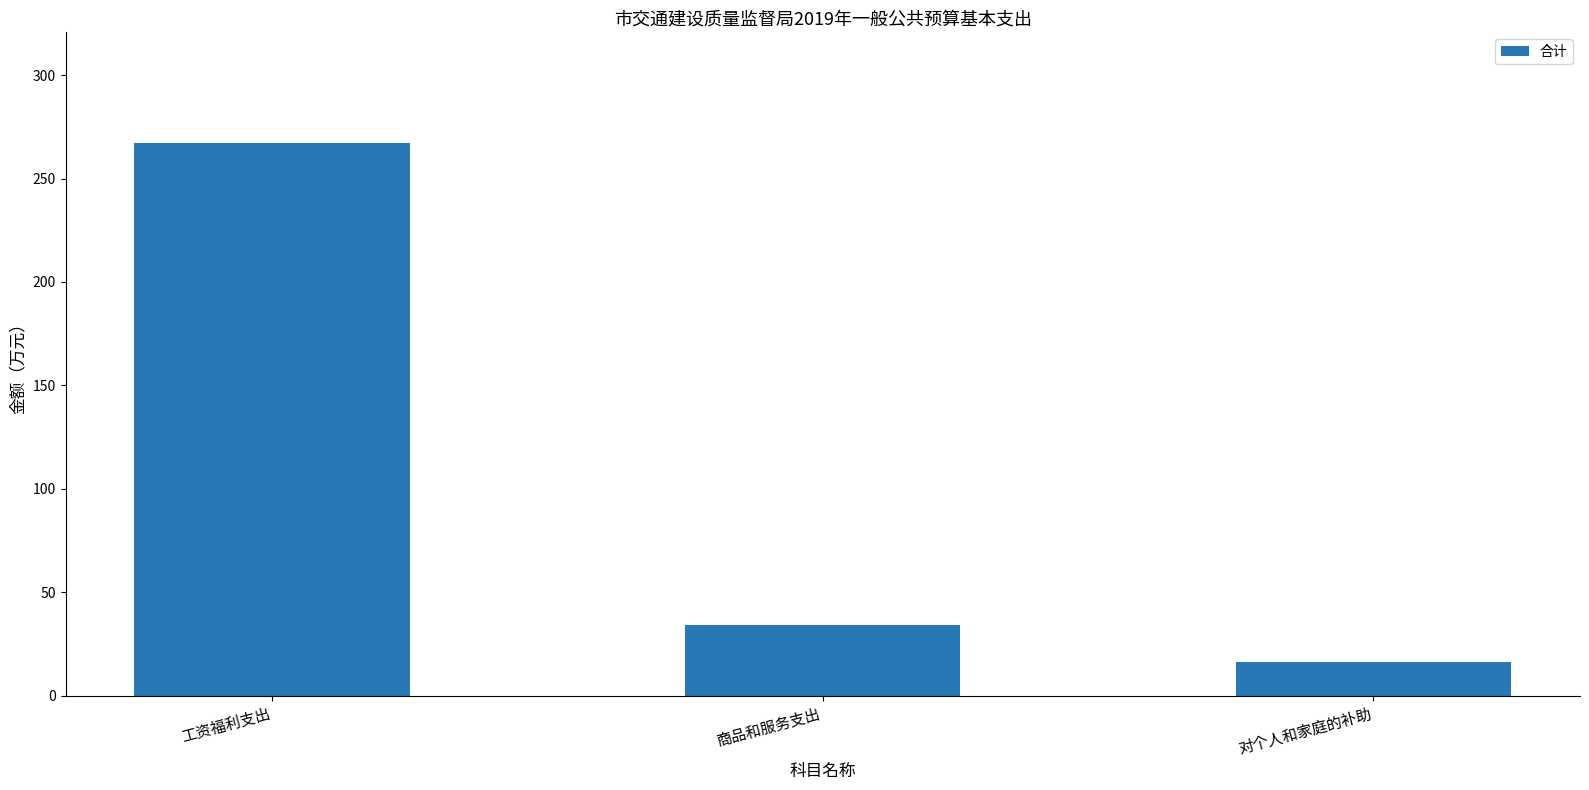

What is the approximate value at 工资福利支出?

267.2